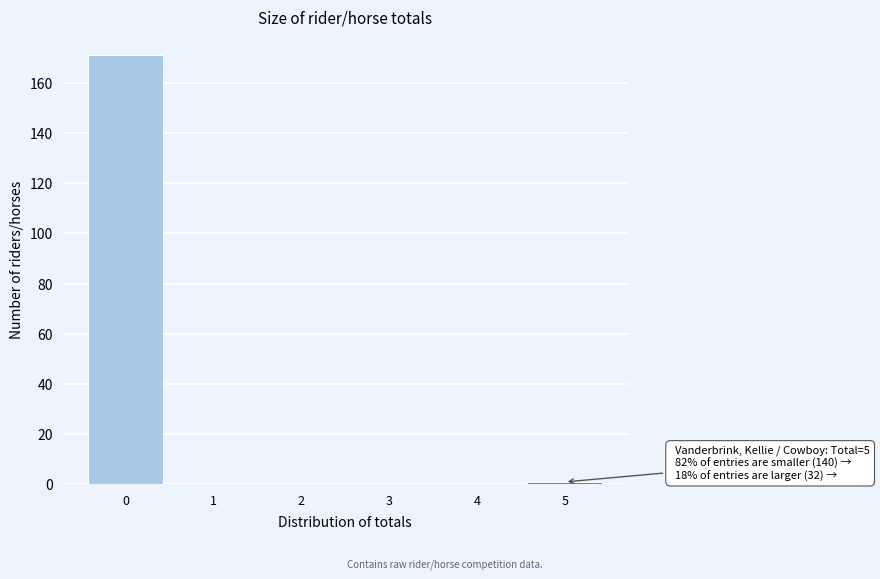

Reading right to left, transcribe all the data shown in this chart.

5=1	4=0	3=0	2=0	1=0	0=171